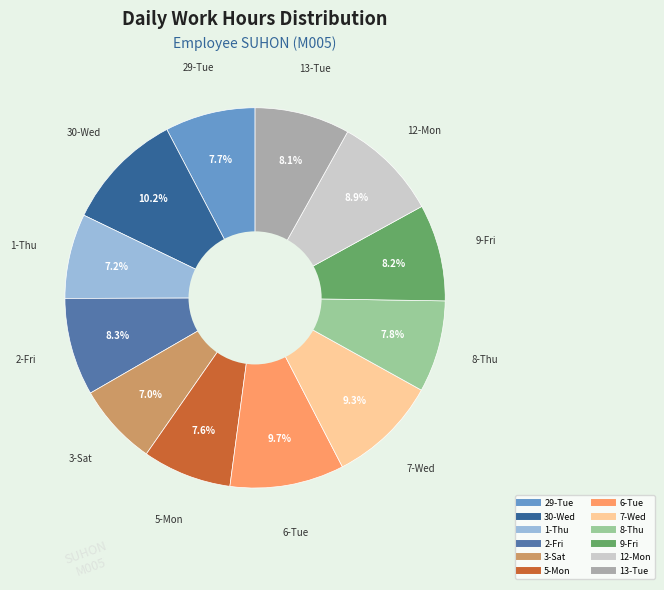

Is there a majority slice in this chart?

No